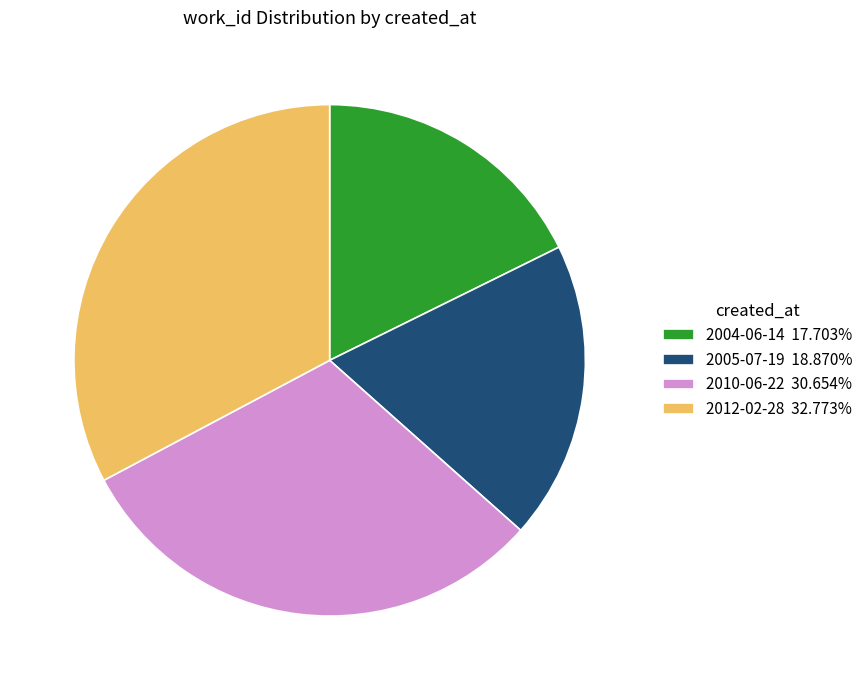

How many slices are in this pie chart?

4